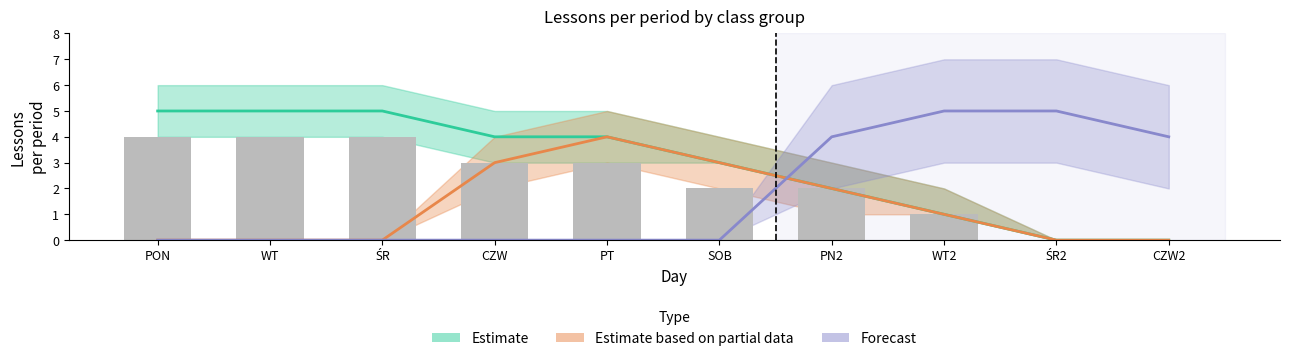

Which has a higher value, PN2 or CZW?

CZW